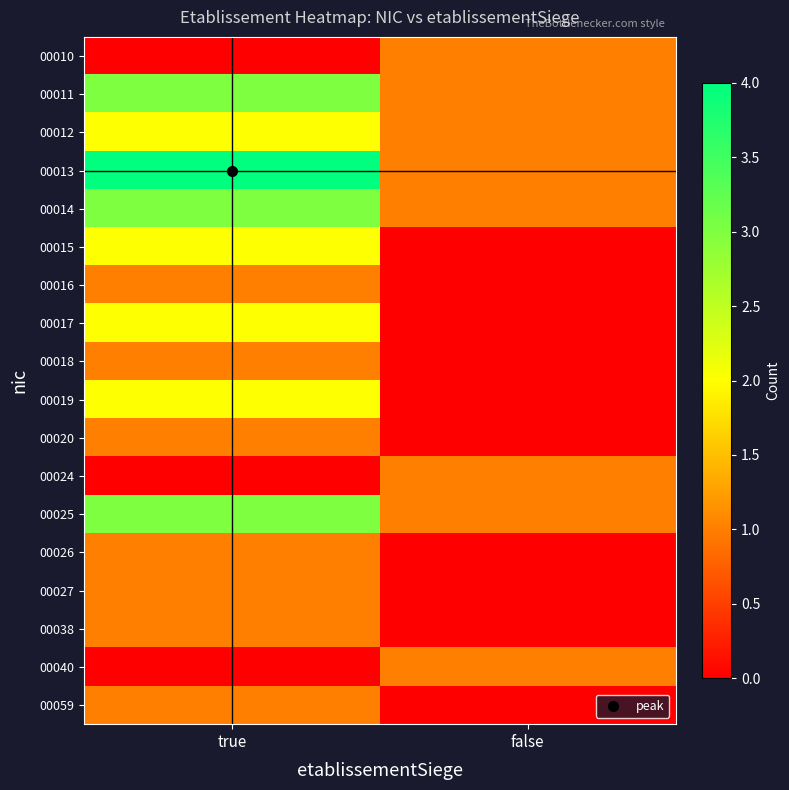

Which series has the widest spread of values?

00013